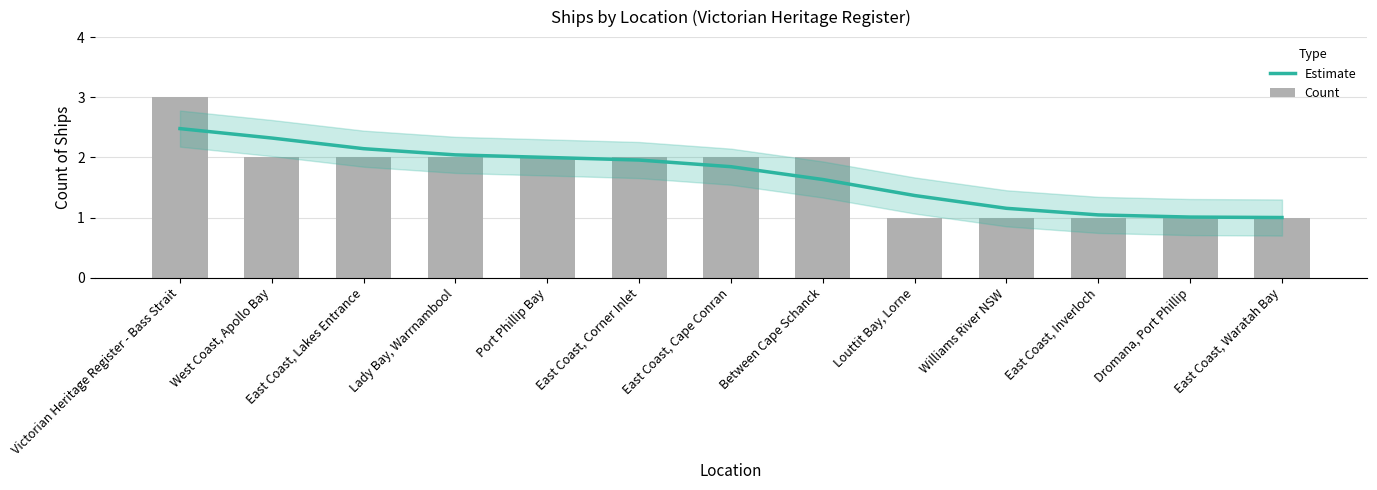

True or false: Count has a value of 1.5 at Dromana, Port Phillip.

False